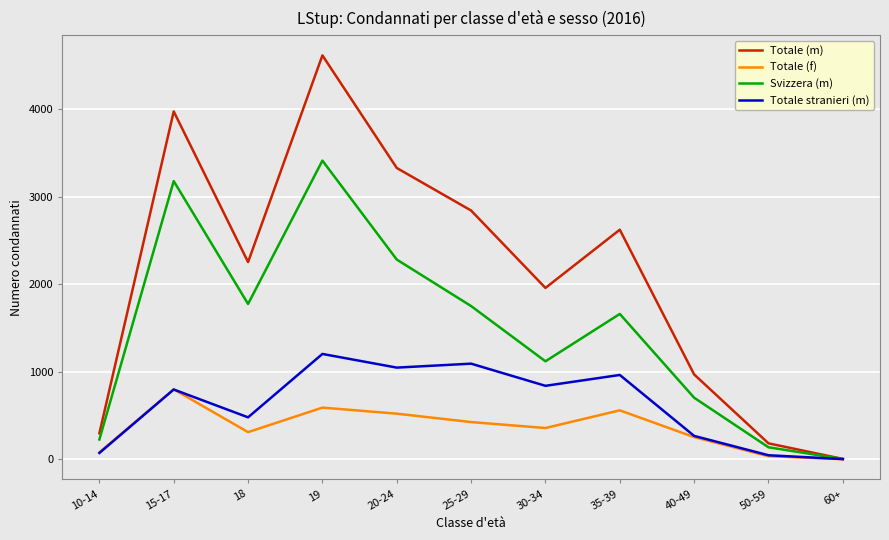

Is it true that Svizzera (m) equals 1224 at 40-49?

False